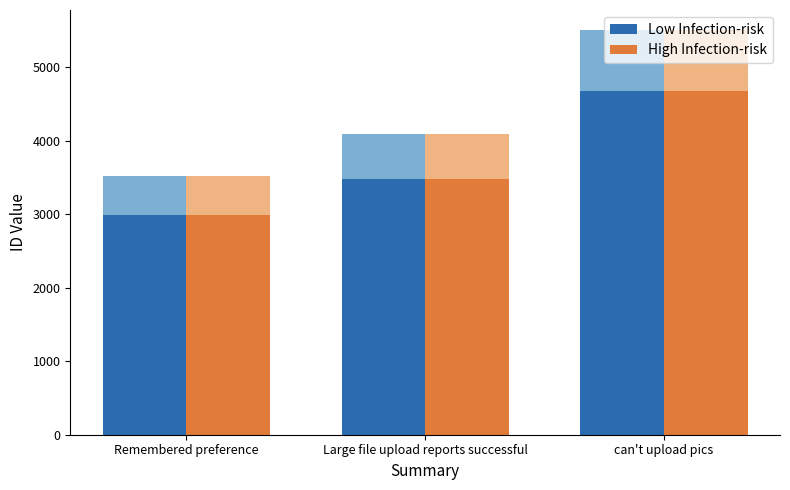

Which series has the widest spread of values?

Low Infection-risk